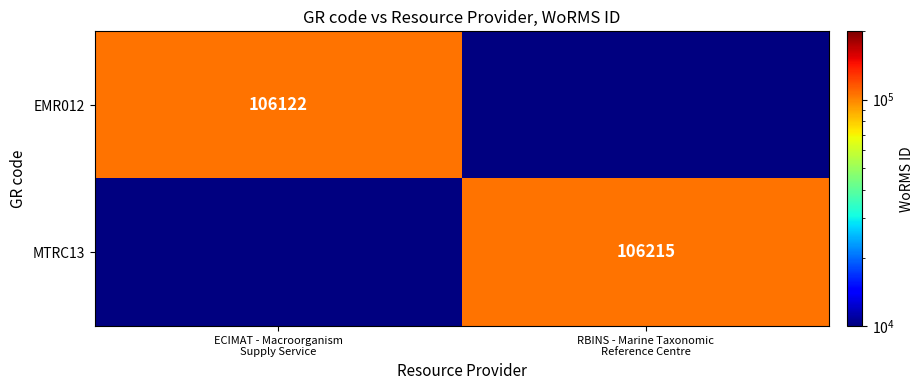

How many values in MTRC13 are above zero?

1